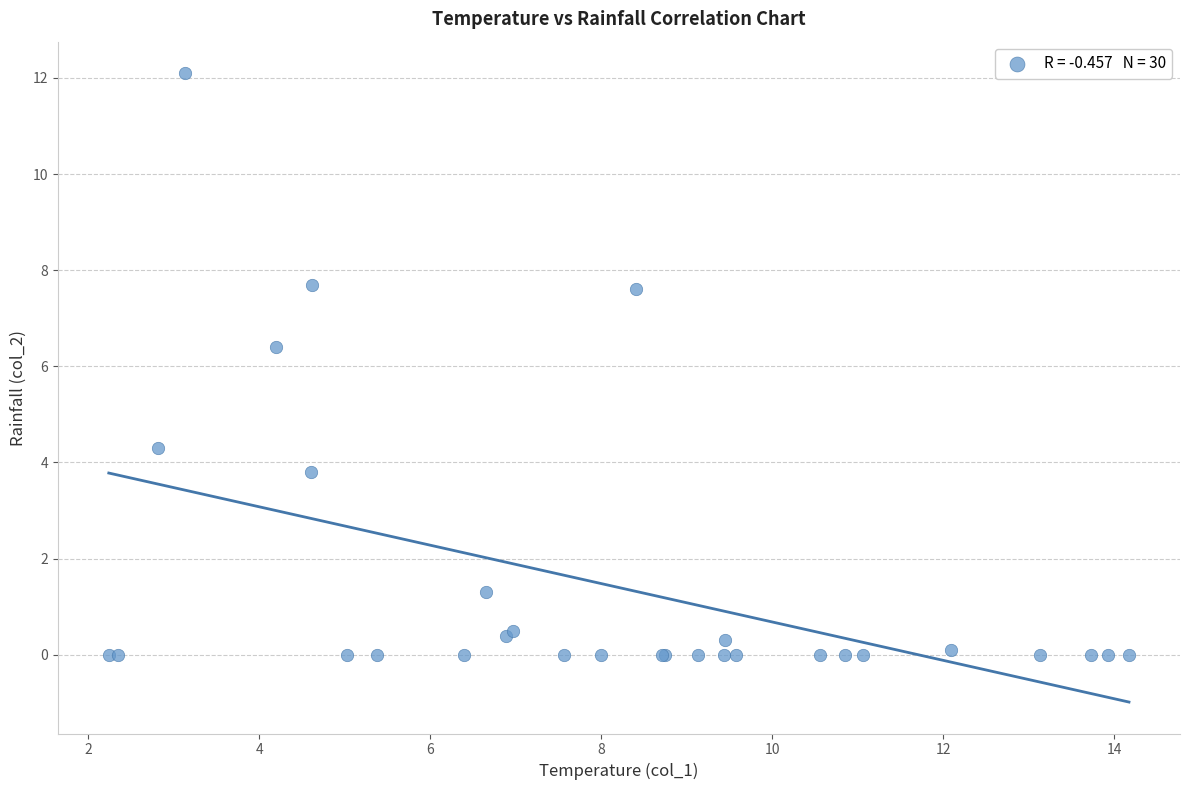

What Y value in the scatter plot is closest to 6?

6.4